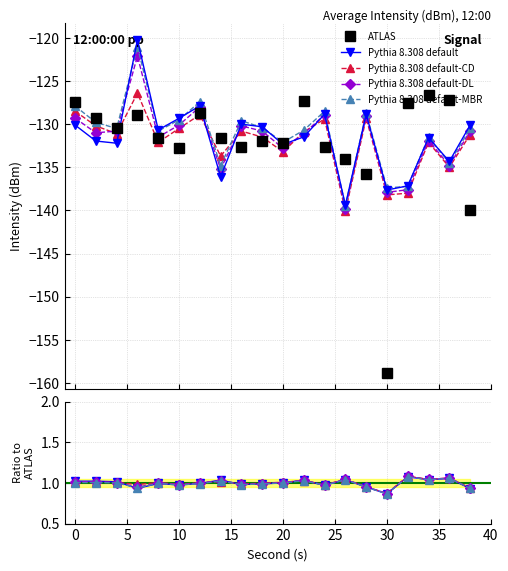

Which series has the widest spread of values?

ATLAS